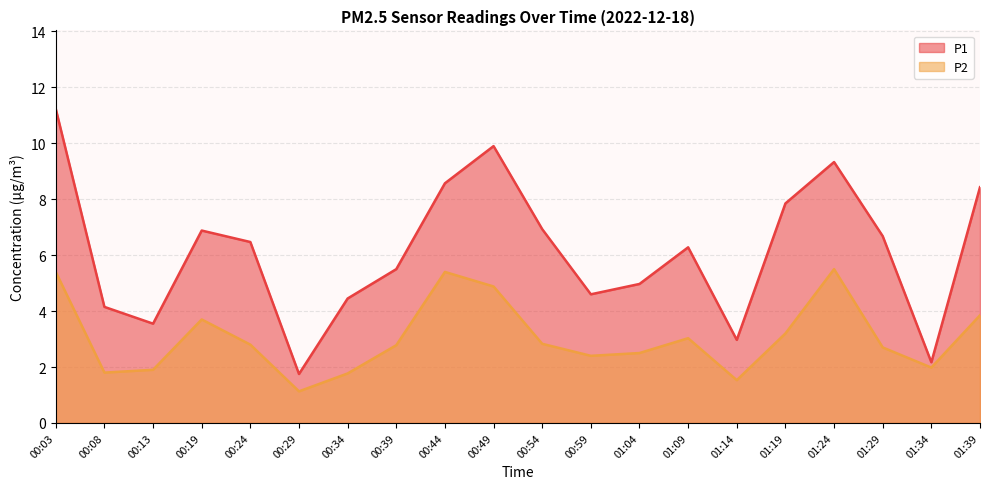

What position from the right is 01:24?

4